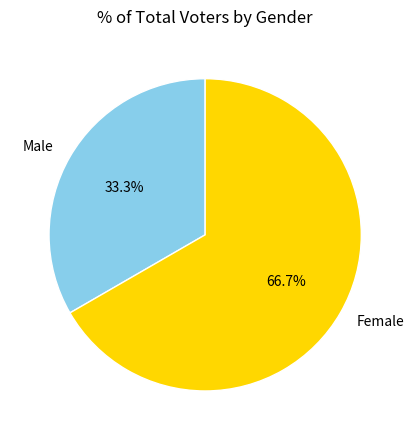

What is the largest slice in the pie chart?

Female